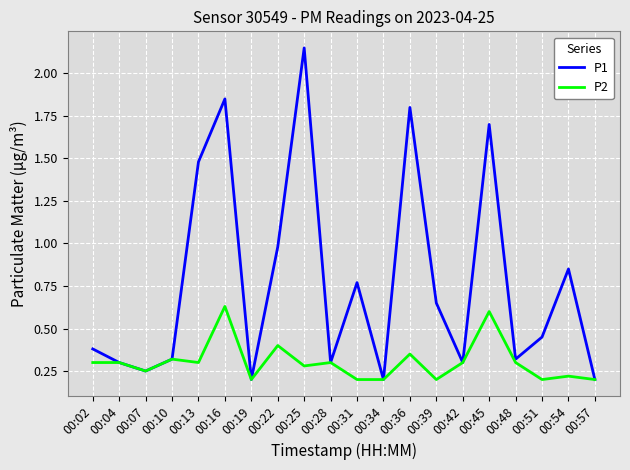

The P2 series shows 1.1 at 00:16. True or false?

False